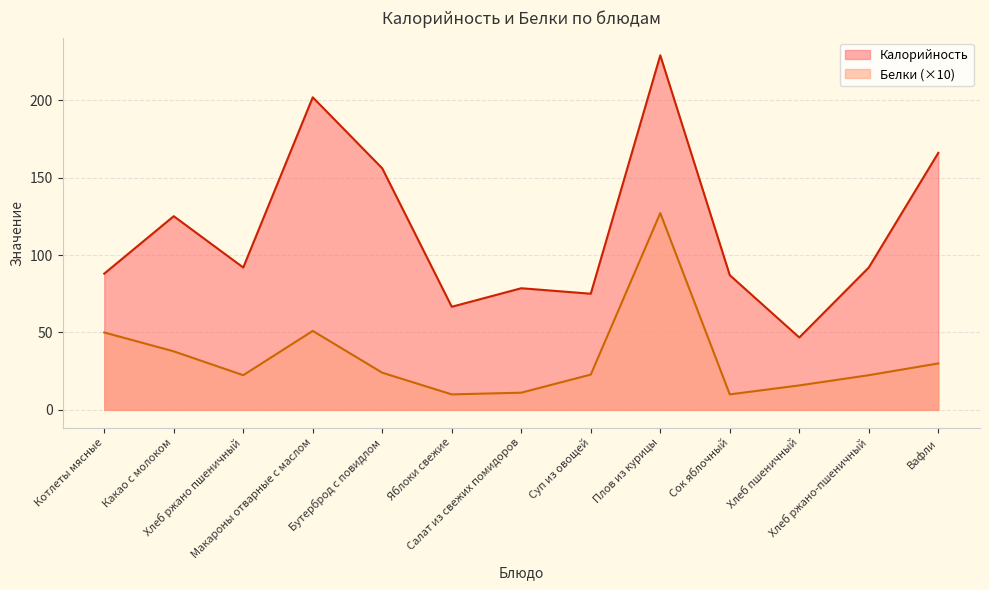

Reading right to left, what are all the values shown in this chart?

Калорийность: 166.0	92.0	46.8	87.0	229.0	75.0	78.6	66.6	156.0	201.9	92.0	125.1	88.0
Белки: 30.0	22.4	15.8	10.0	127.1	22.8	11.1	10.0	24.0	51.0	22.4	37.8	50.0